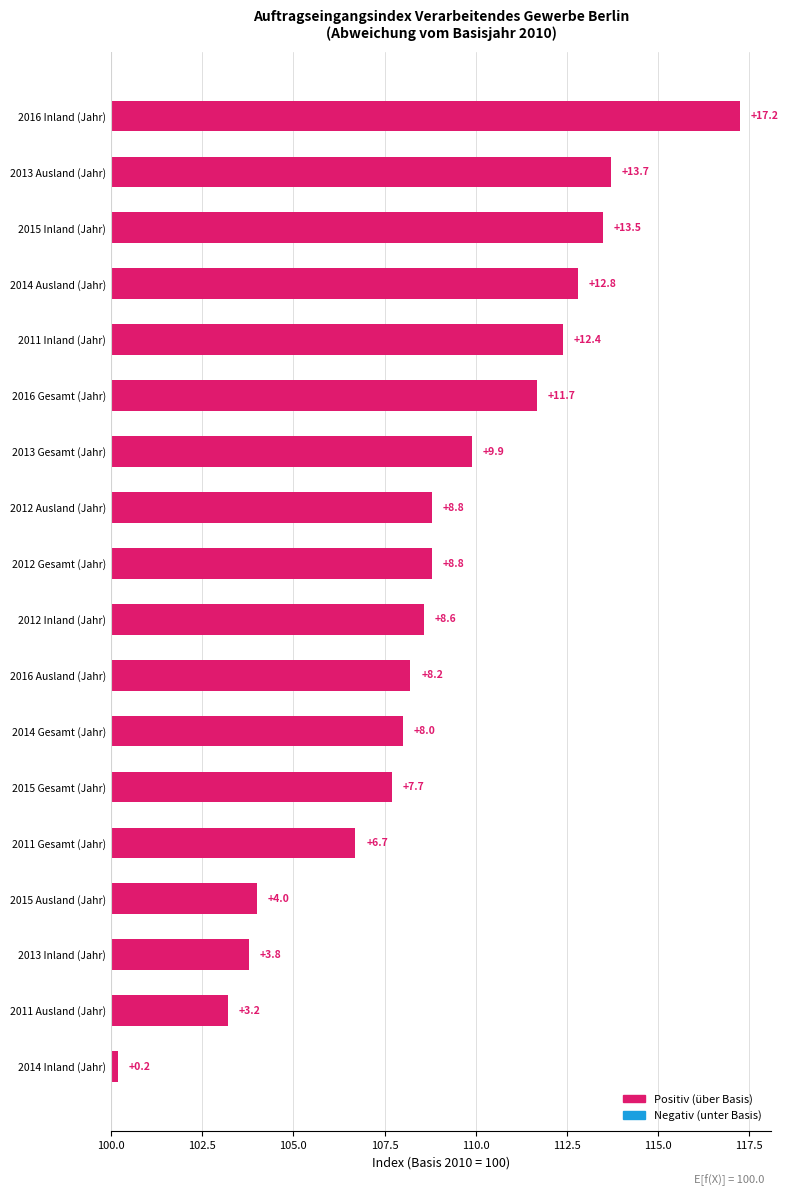

Between 2015 and 2012, which is larger?

2012